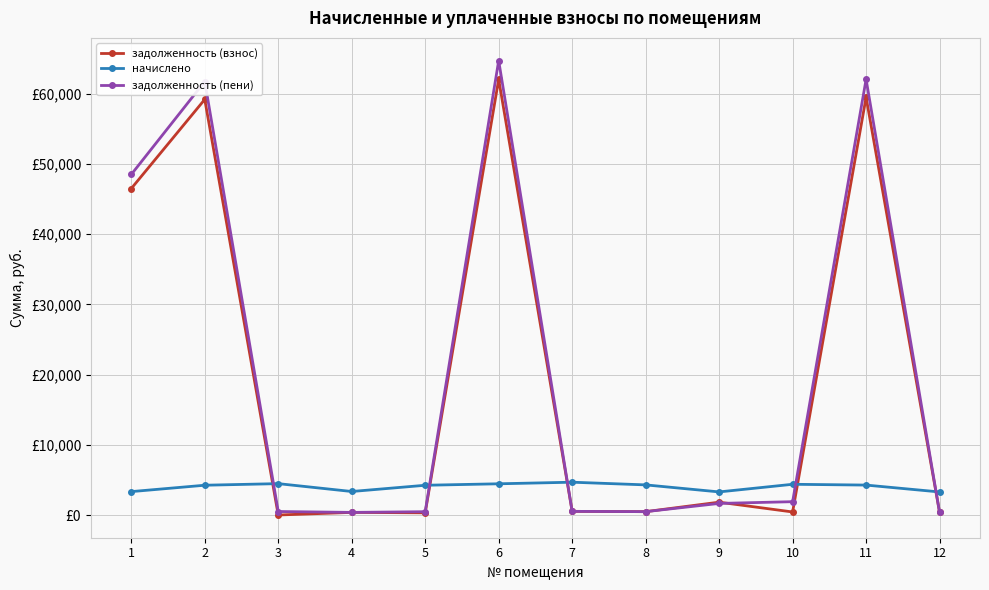

Reading left to right, extract all data points from this chart.

задолженность (взнос): 46497.6	59192.5	0.0	372.0	310.1	62046.9	519.1	476.6	1827.8	430.9	59493.0	364.8
начислено: 3331.4	4241.0	4467.1	3347.6	4235.7	4445.6	4671.5	4289.5	3288.4	4375.5	4262.6	3283.0
задолженность (пени): 48500.4	61742.0	496.3	372.0	470.6	64719.4	519.1	476.6	1649.1	1897.2	62055.5	364.8